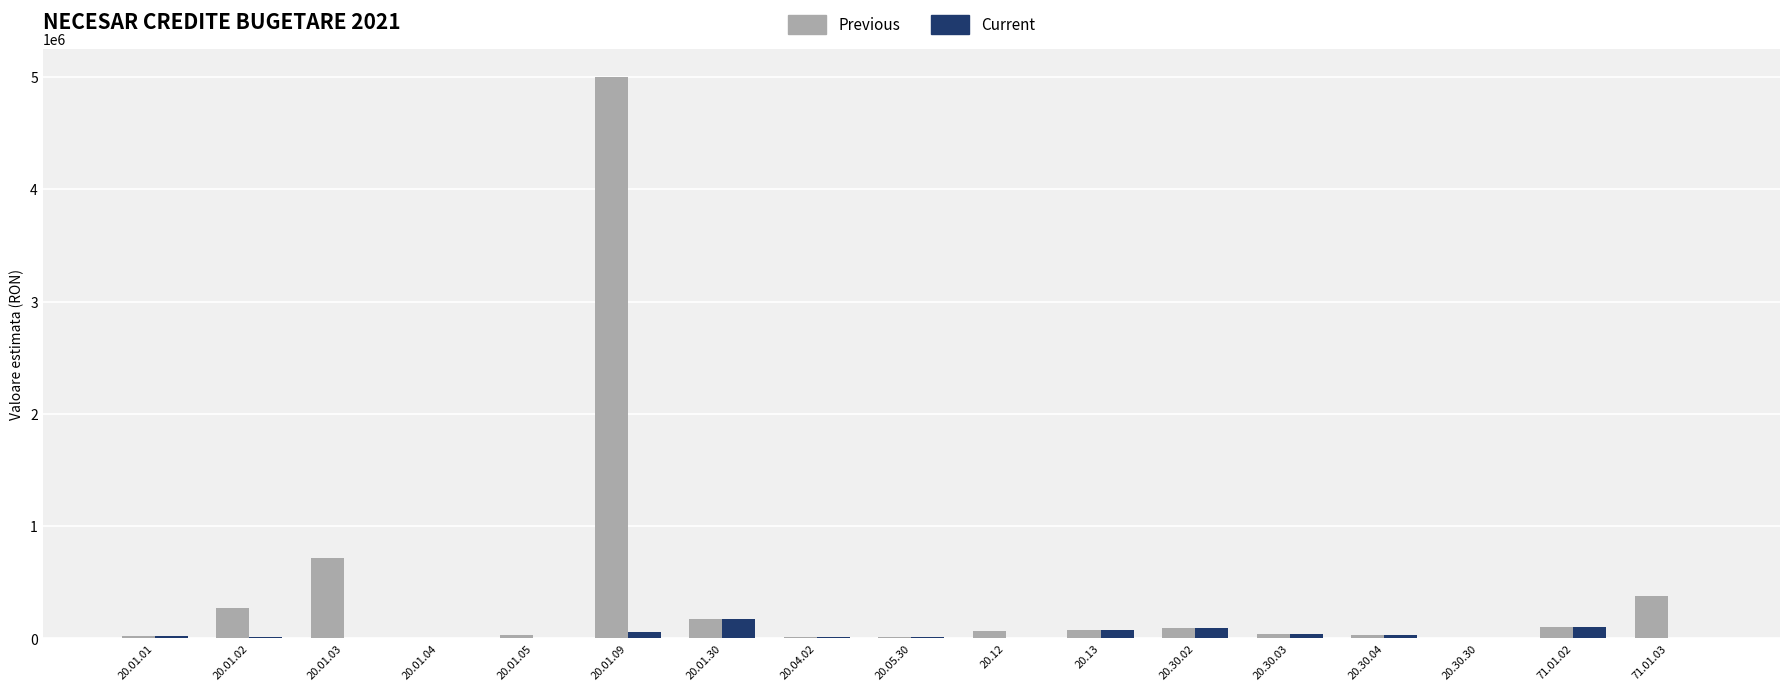

Is it true that Previous equals 40500.0 at 20.30.03?

True